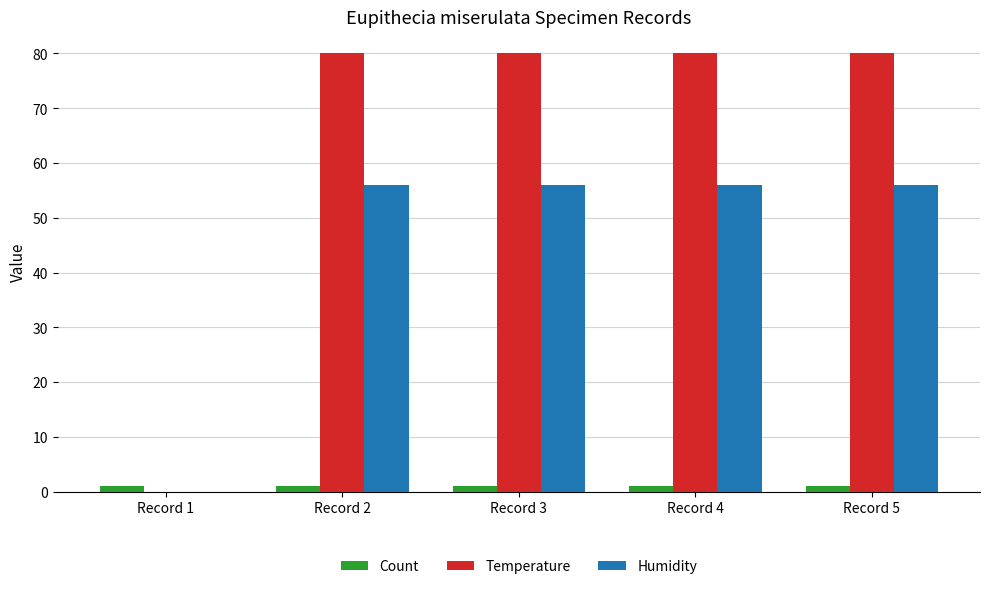

What is the sum of the Count values at Record 2 and Record 3?

2